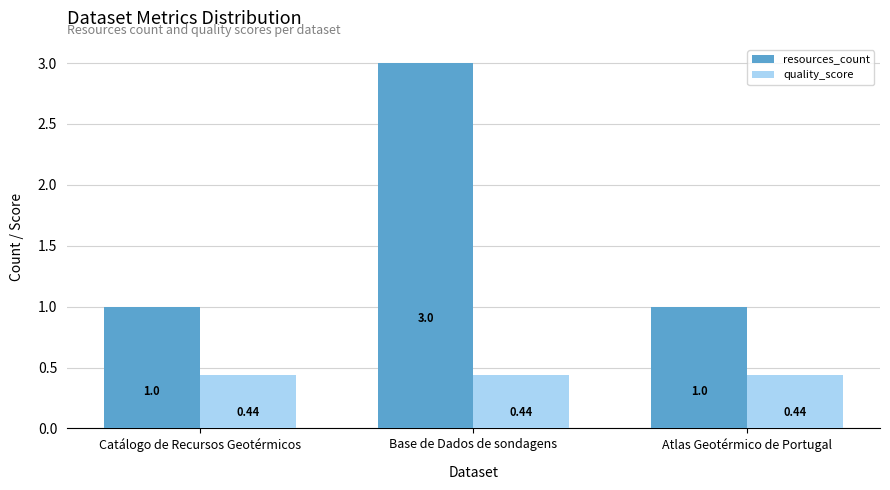

Rank the series by their maximum value, from highest to lowest.

resources_count, quality_score